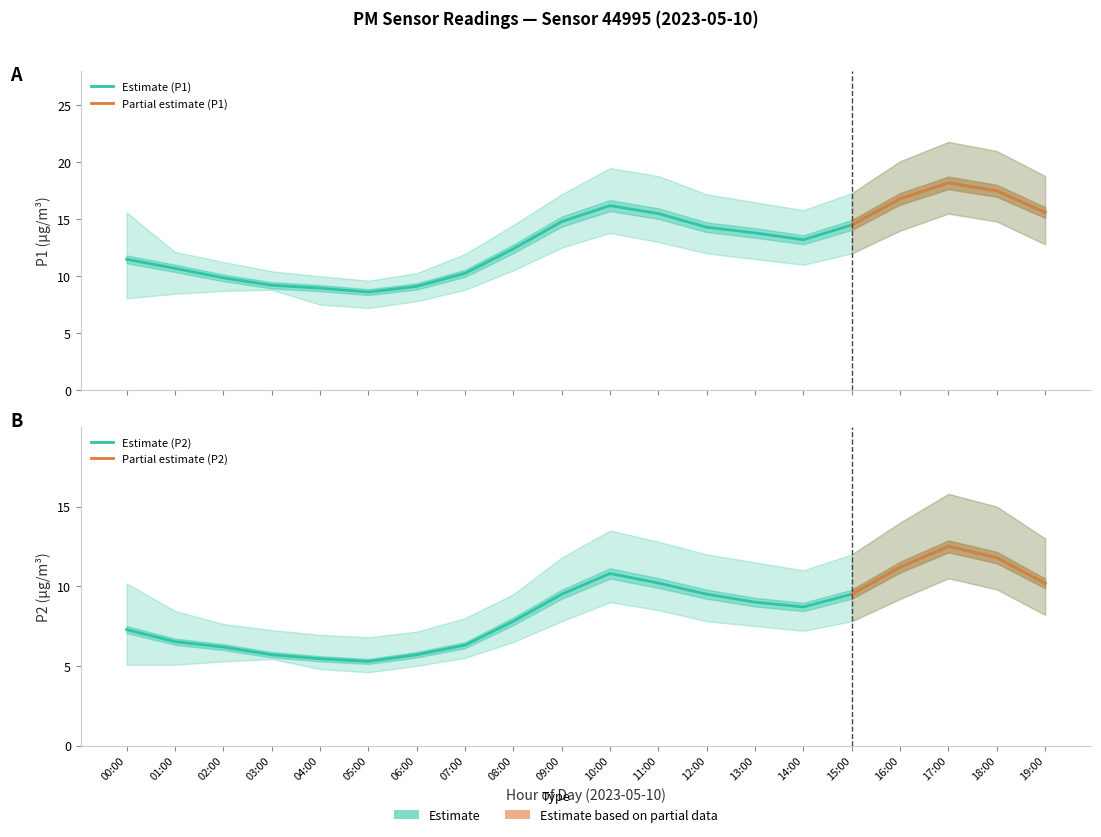

Where does the P1_lower series first go above 11?

09:00